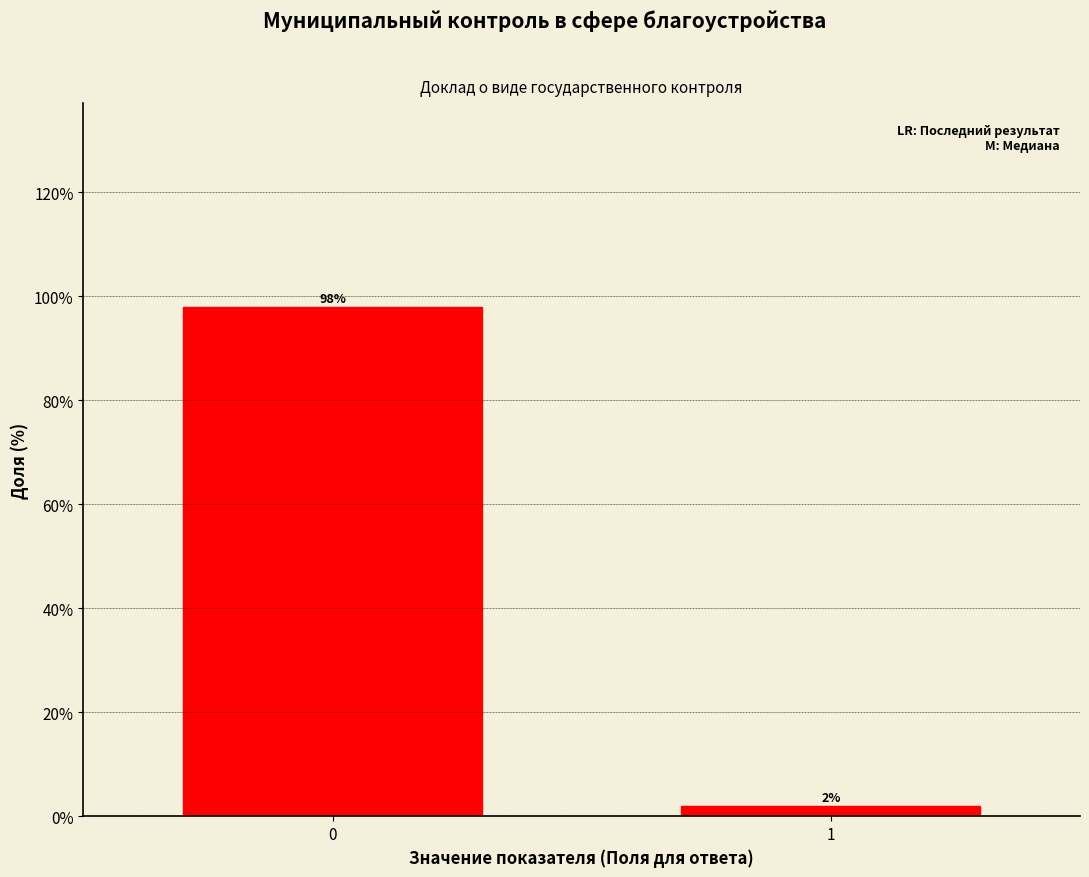

Reading left to right, transcribe all the data shown in this chart.

0=98	1=2